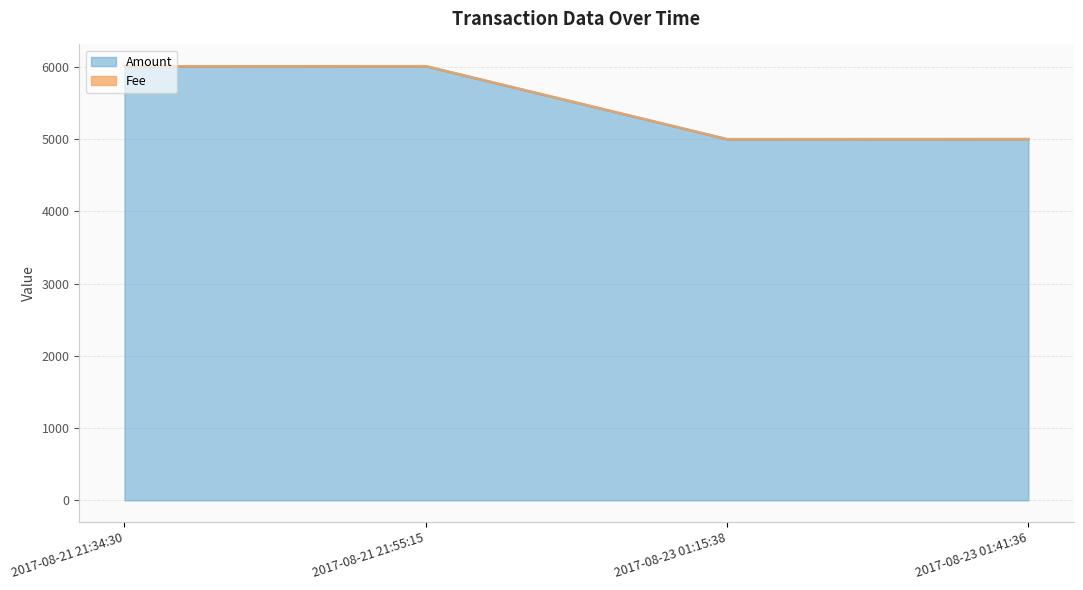

The value of Amount at 2017-08-23 01:15:38 is 3338.6. True or false?

False